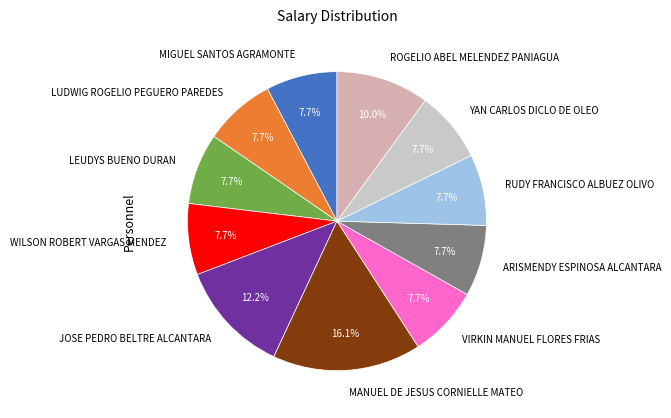

Combined, what portion of the pie is YAN CARLOS DICLO DE OLEO and VIRKIN MANUEL FLORES FRIAS?

15.4%